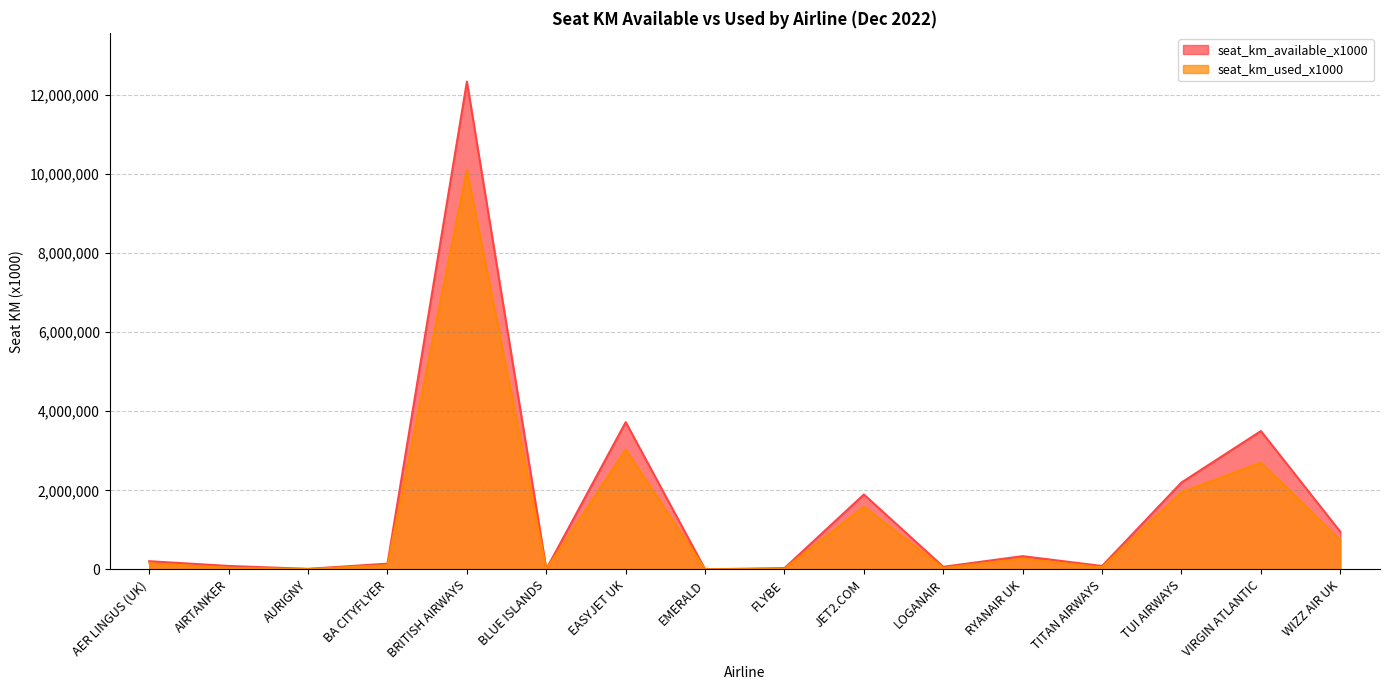

True or false: seat_km_used_x1000 and seat_km_available_x1000 cross at least once.

False